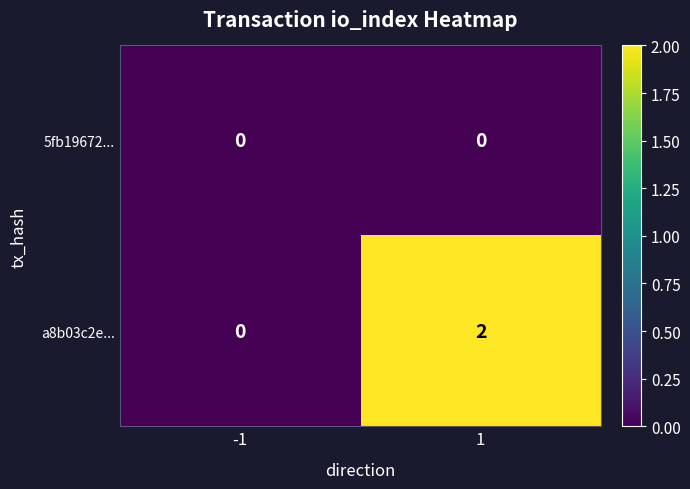

At which category is the sum across all series the highest?

1